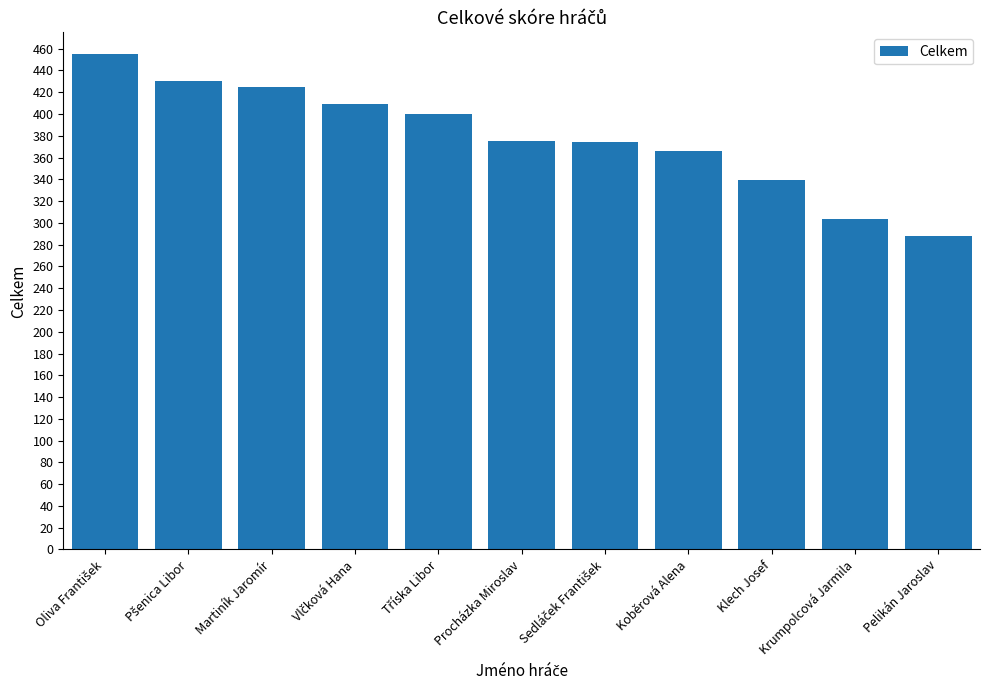

What is the value of the 5th bar from the left?

400